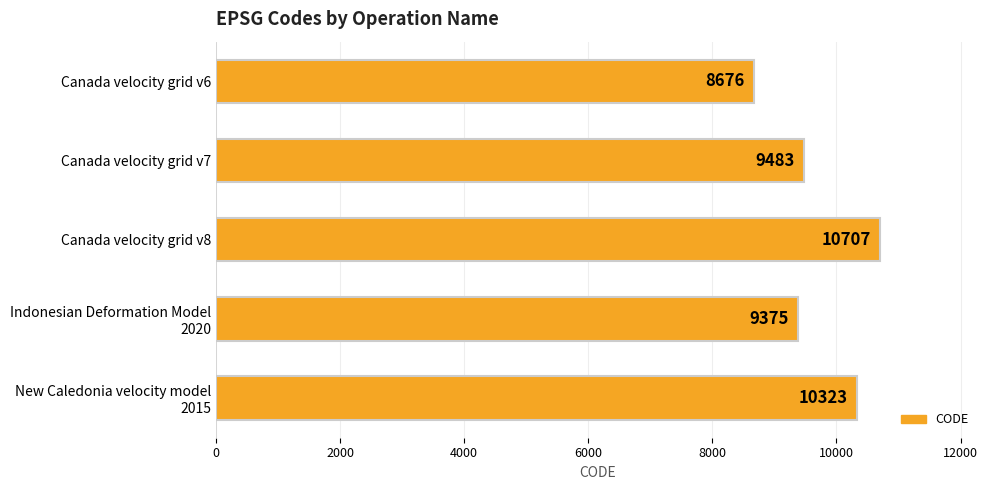

At which label is the value closest to 9691?

Canada velocity grid v7